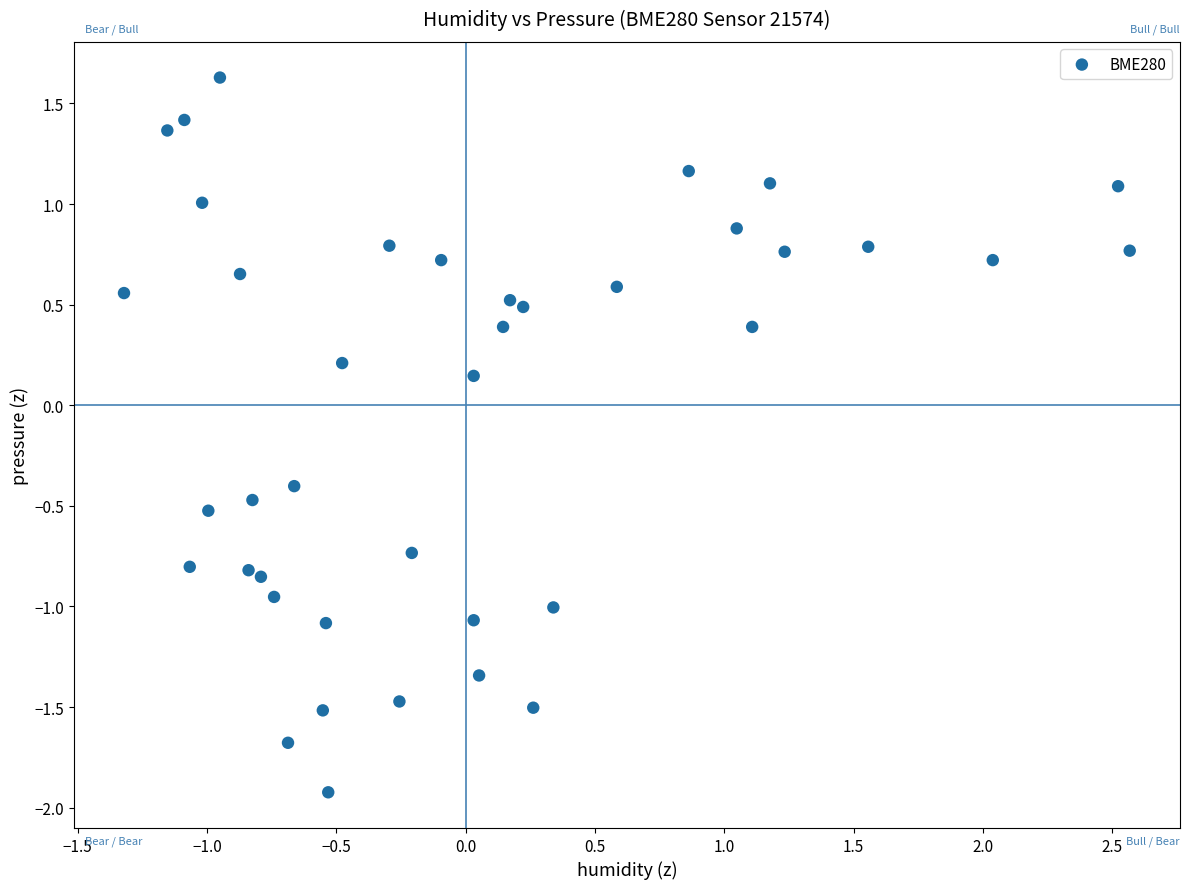

What is the range of X values (max minus min)?

3.9